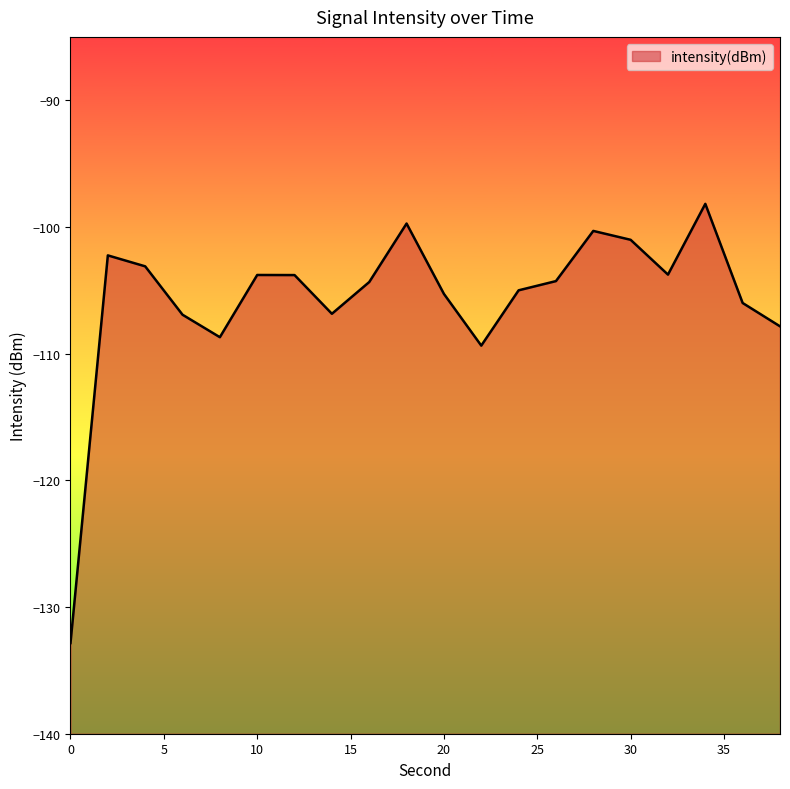

What is the difference between the second highest and second lowest values?

9.6